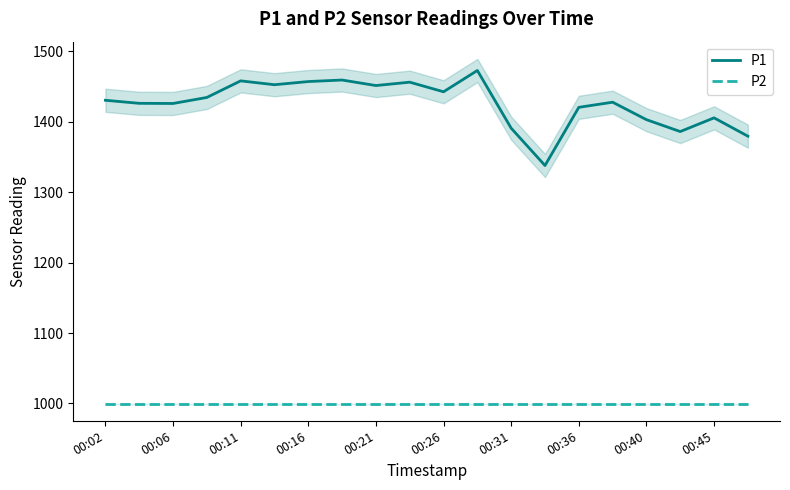

Which series has the largest total across all categories?

P1